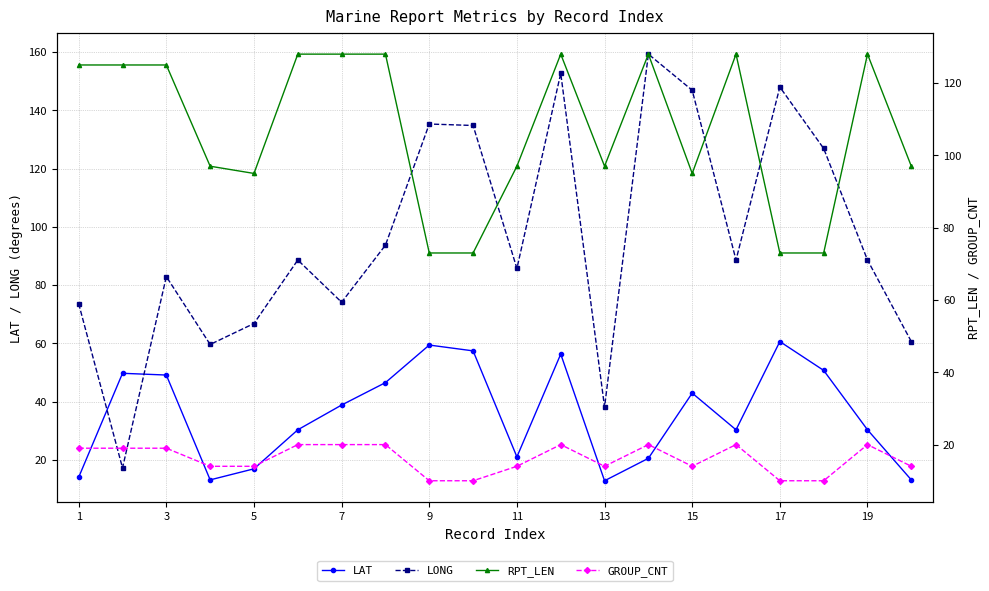

True or false: LAT and RPT_LEN cross at least once.

False